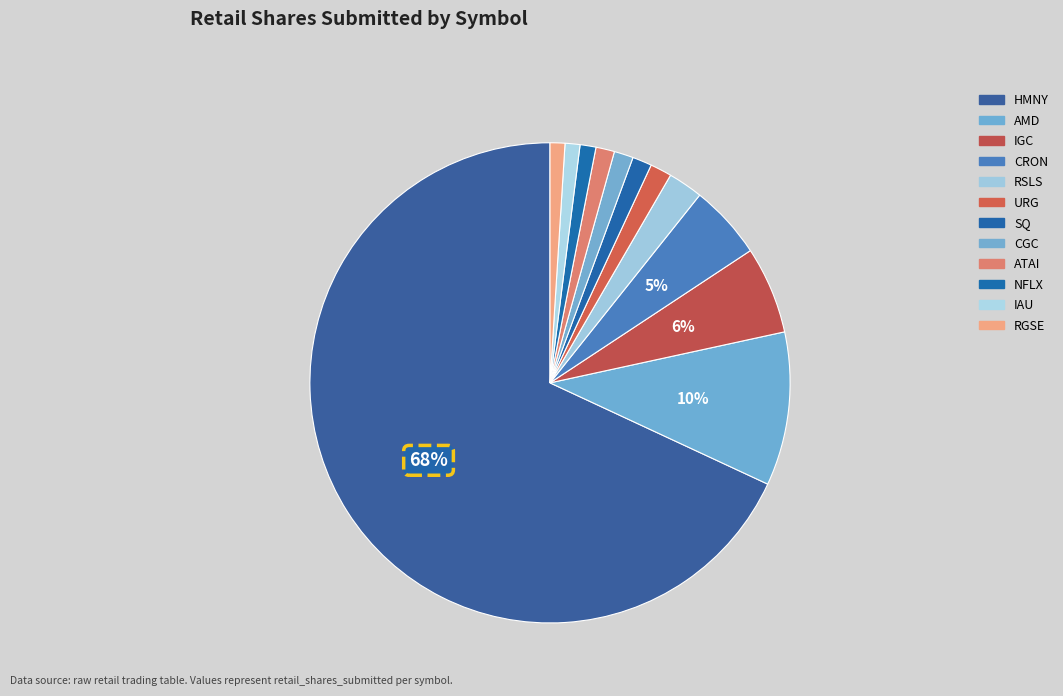

Which slice is the largest?

HMNY